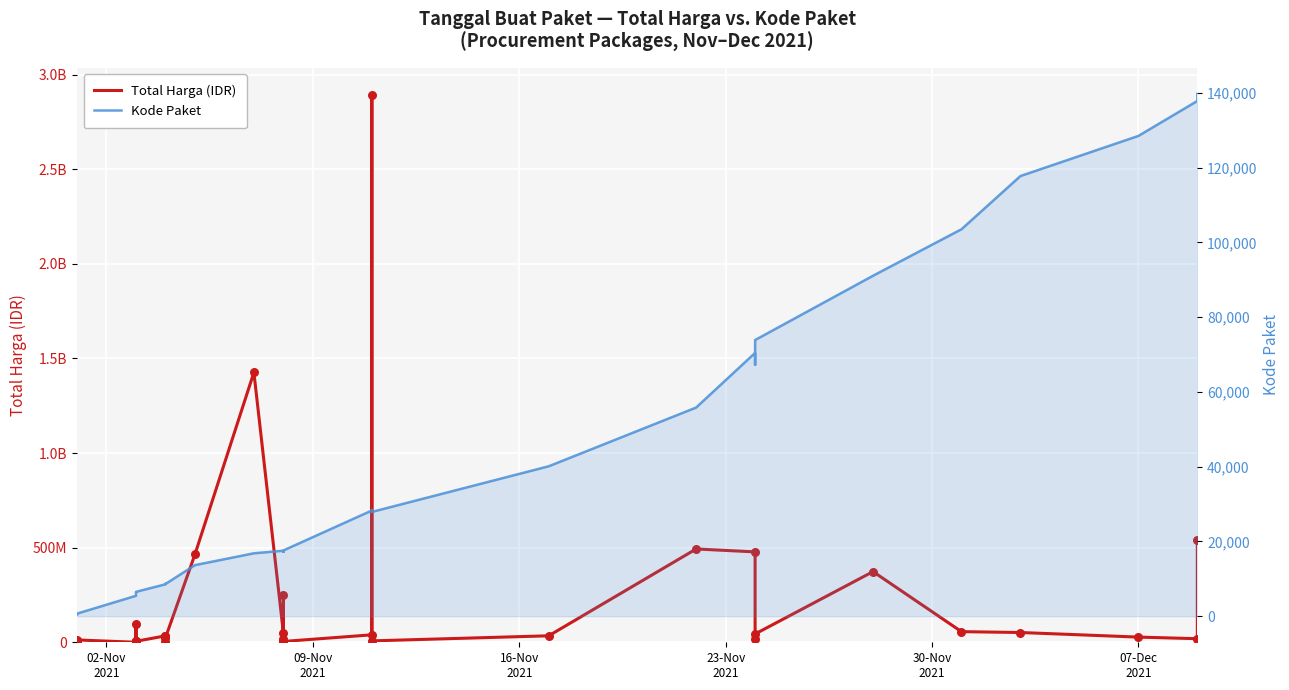

Which series reaches the minimum Y coordinate?

Kode Paket